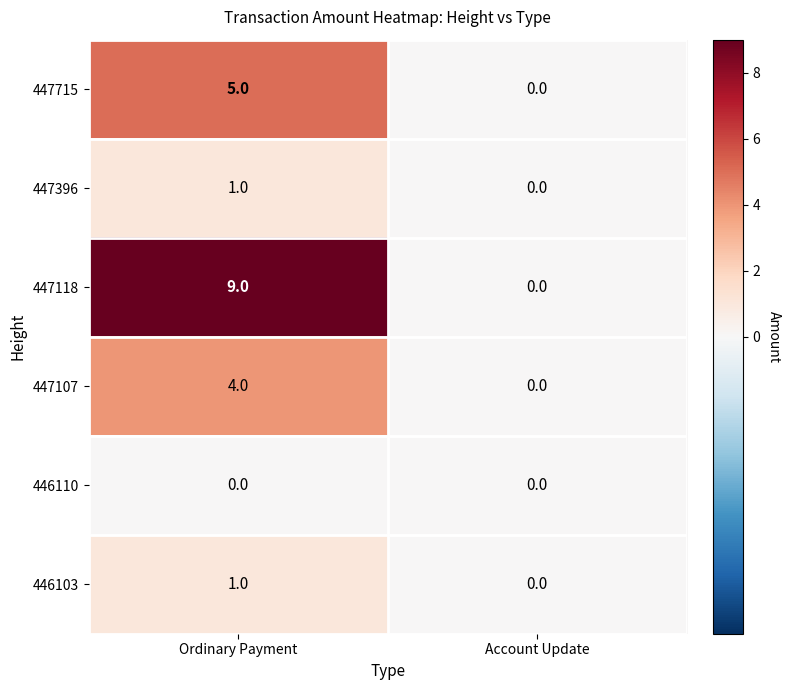

Count the number of categories in the chart.

2